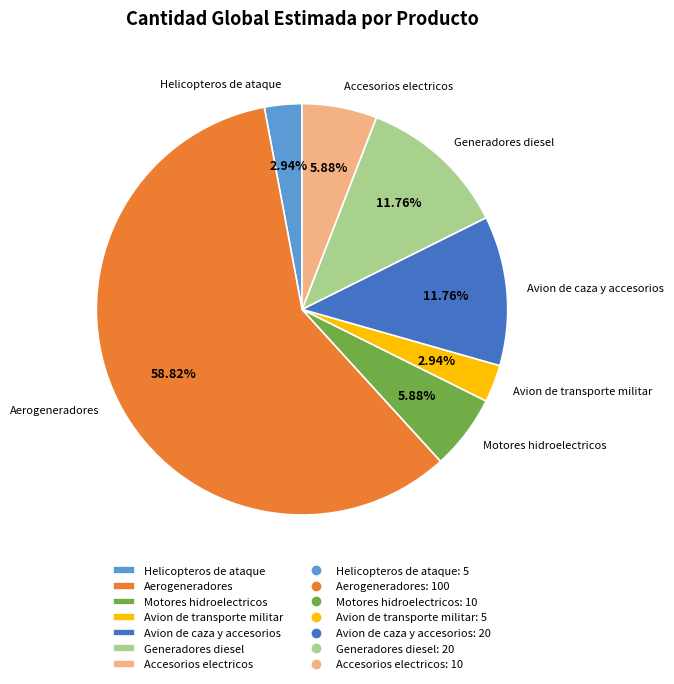

Combined, do Avion de caza y accesorios and Generadores diesel account for over 50%?

No